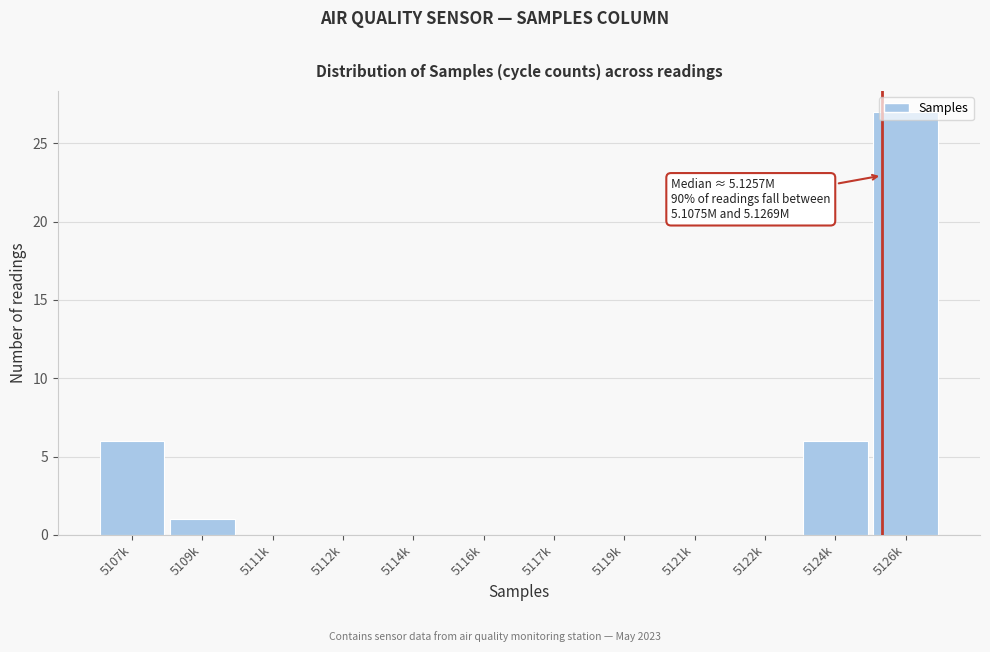

Between 5124k and 5116k, which is larger?

5124k